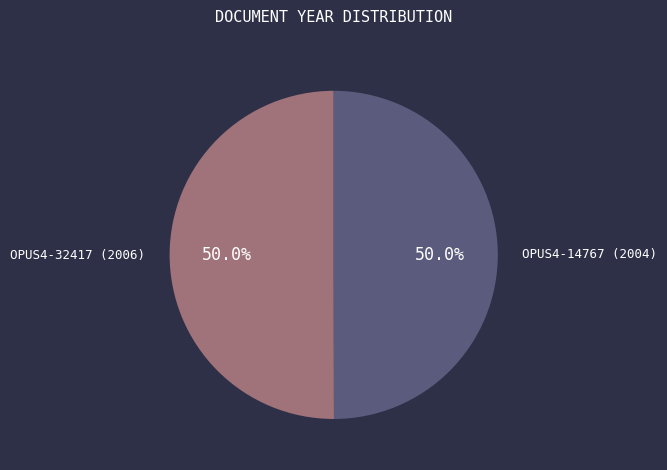

How many slices are in this pie chart?

2